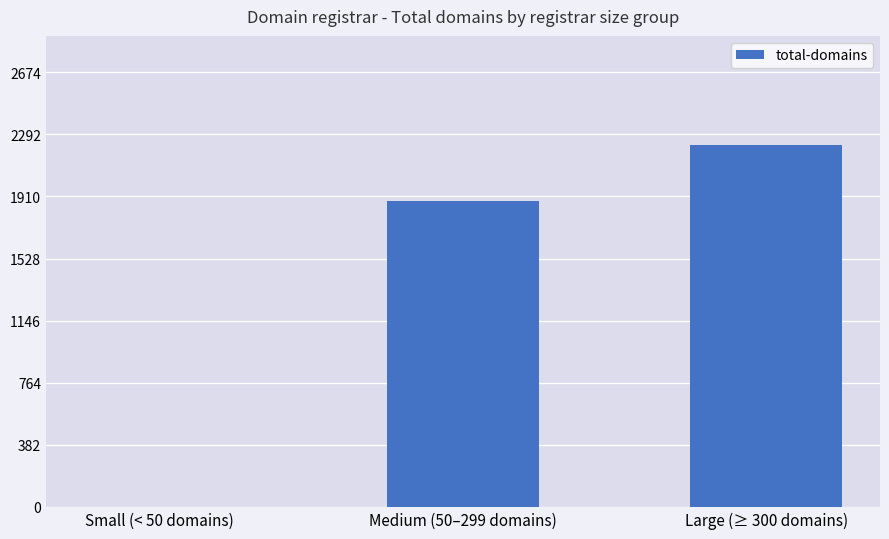

Count the values in the range 0 to 2229.

3